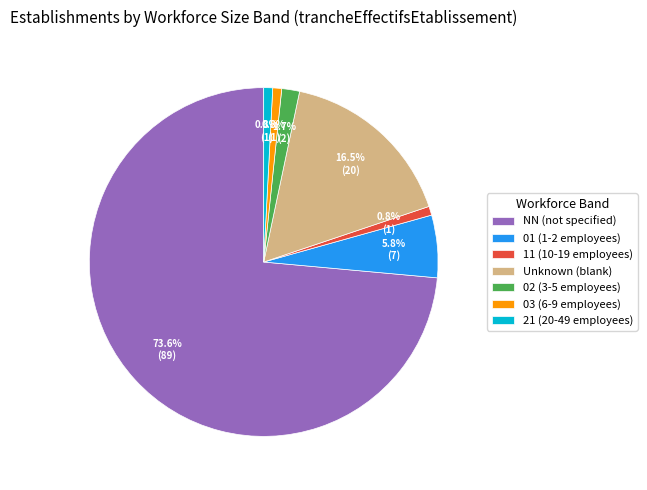

Between 01 (1-2 employees) and Unknown (blank), which is larger?

Unknown (blank)